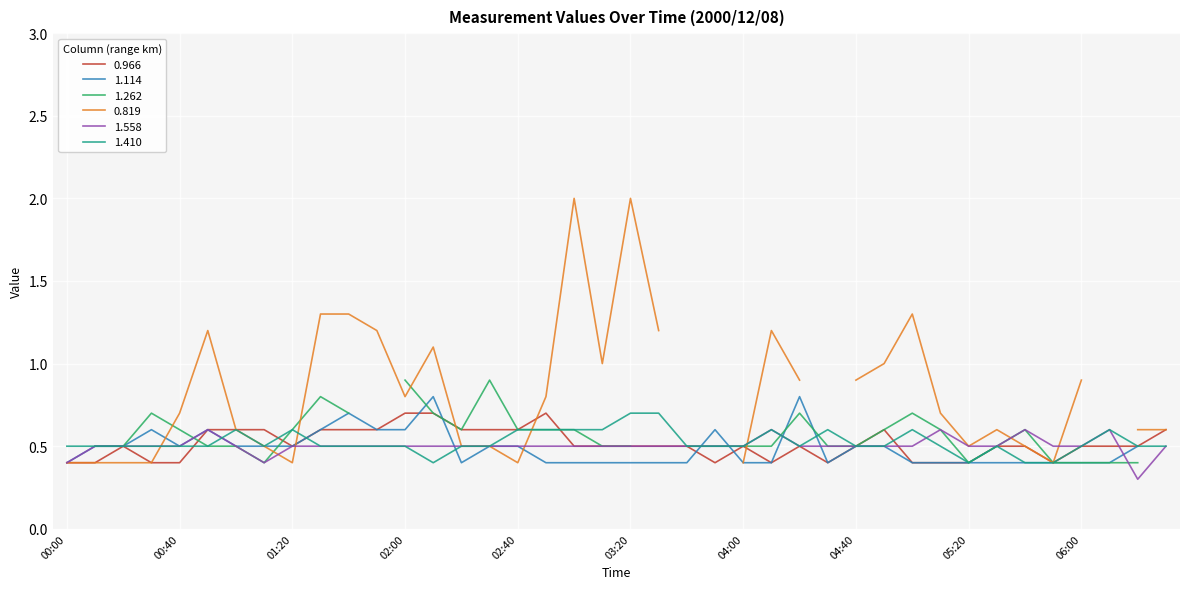

Is it true that 1.410 equals 0.5 at 2000/12/08 01:30?

True